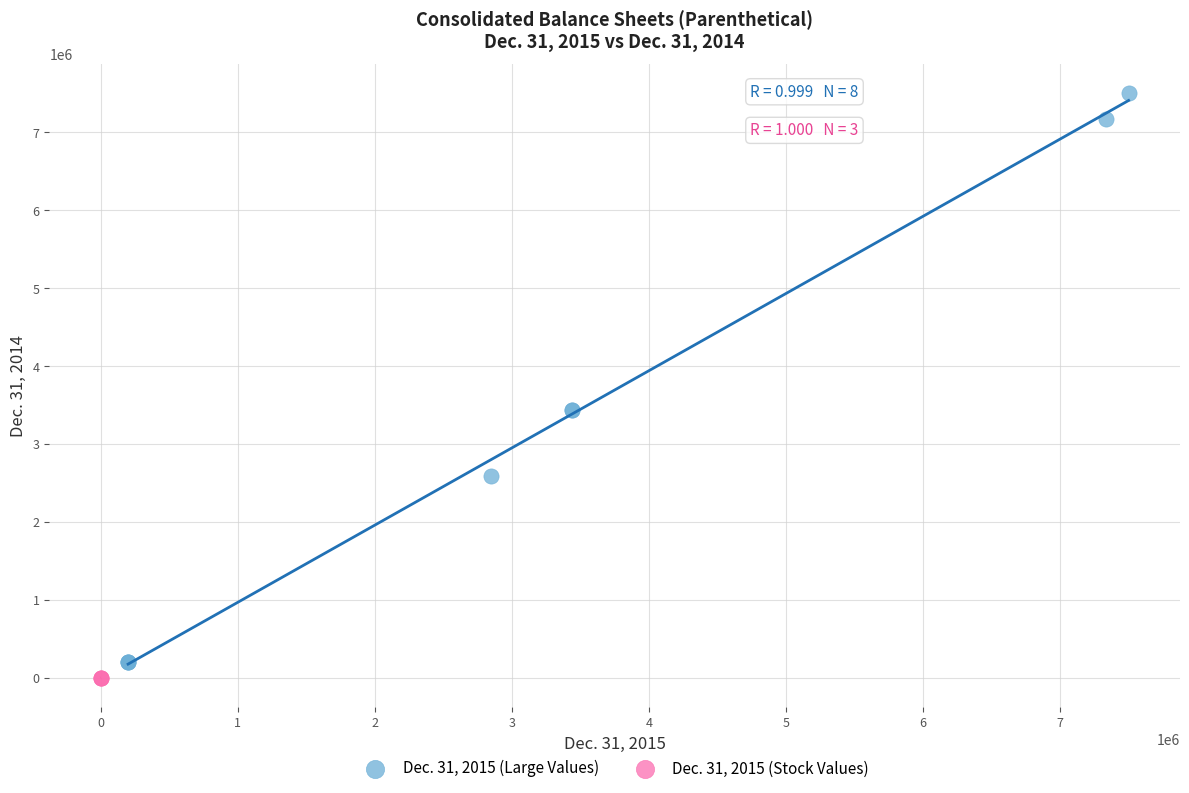

Which series has the largest Y range (max minus min)?

Dec. 31, 2015 (Large Values)